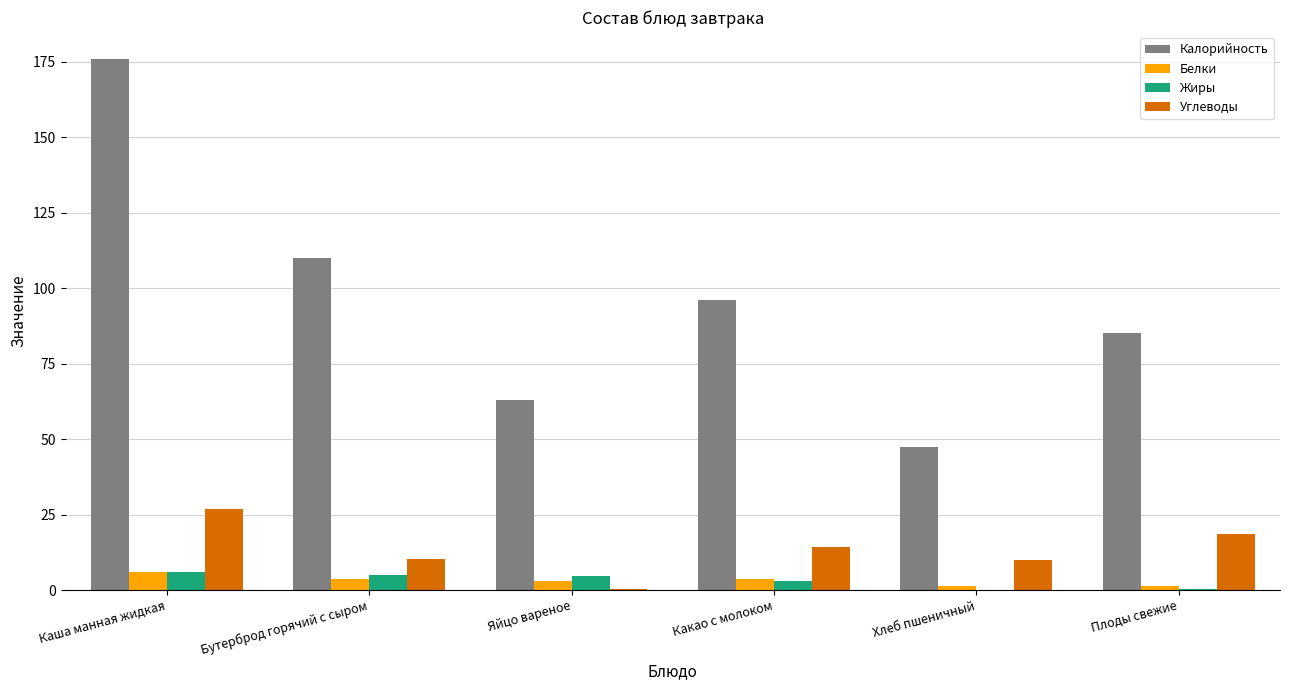

What is the sum of the Калорийность values at Яйцо вареное and Какао с молоком?

159.1